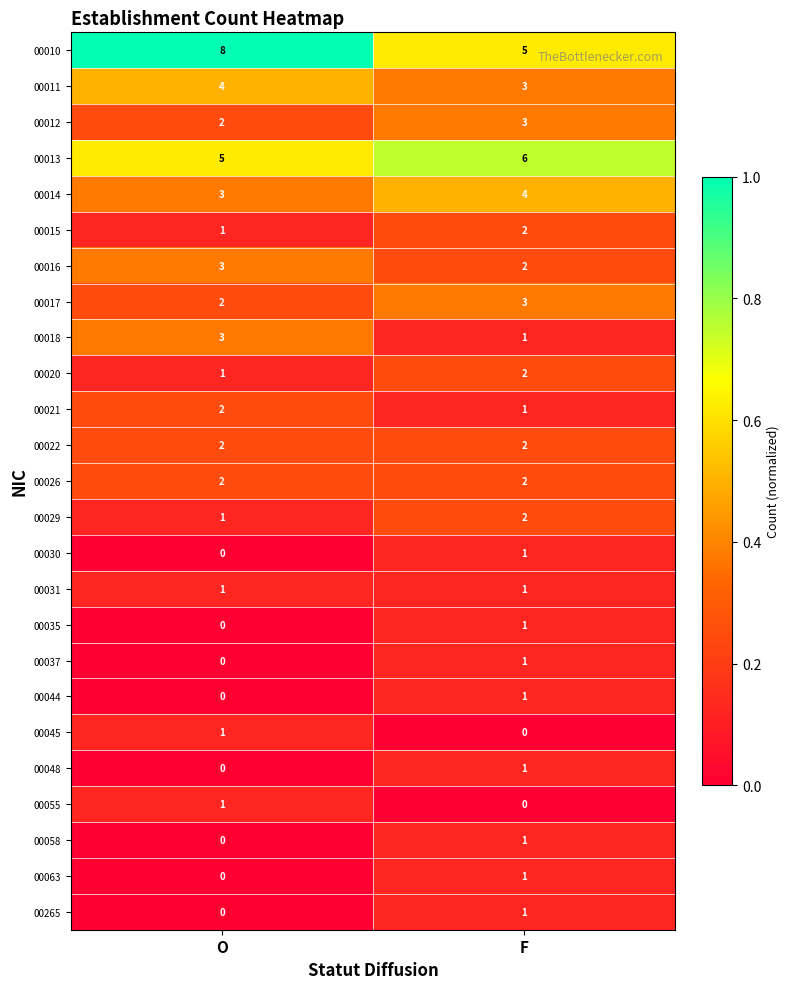

What is the sum of all 00020 values?

3